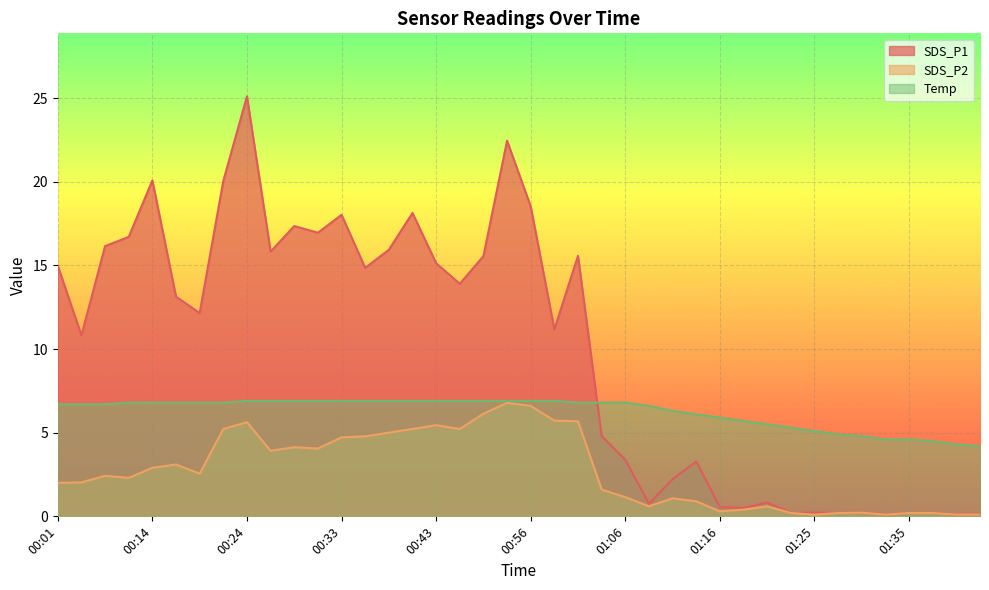

List the series in order of their overall mean, highest first.

SDS_P1, Temp, SDS_P2